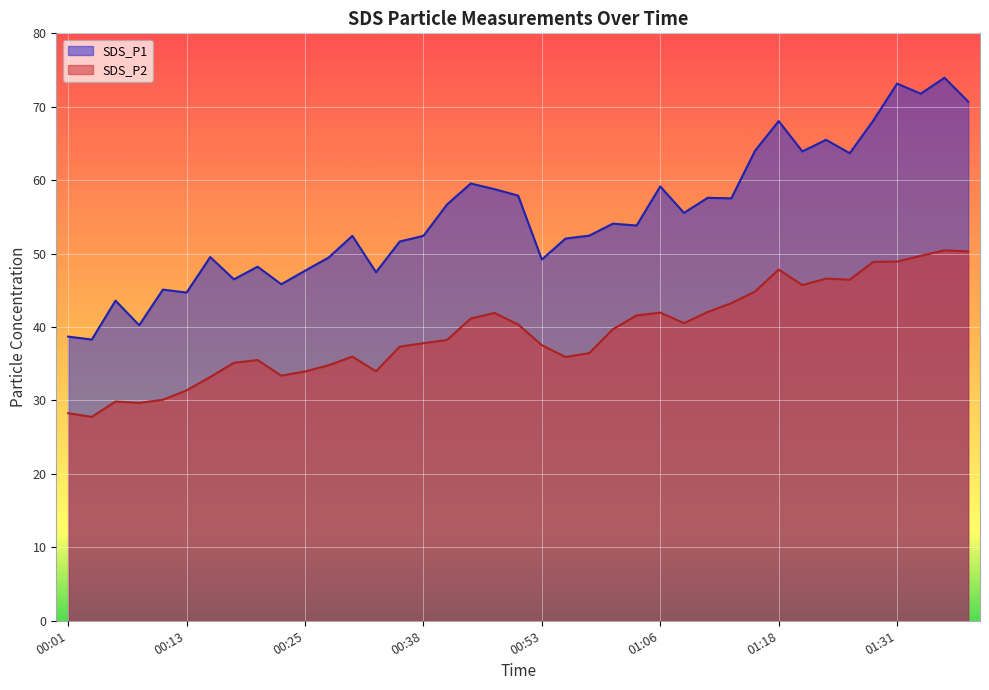

Is the value of SDS_P2 at 01:38 greater than the value of SDS_P1 at 00:30?

No